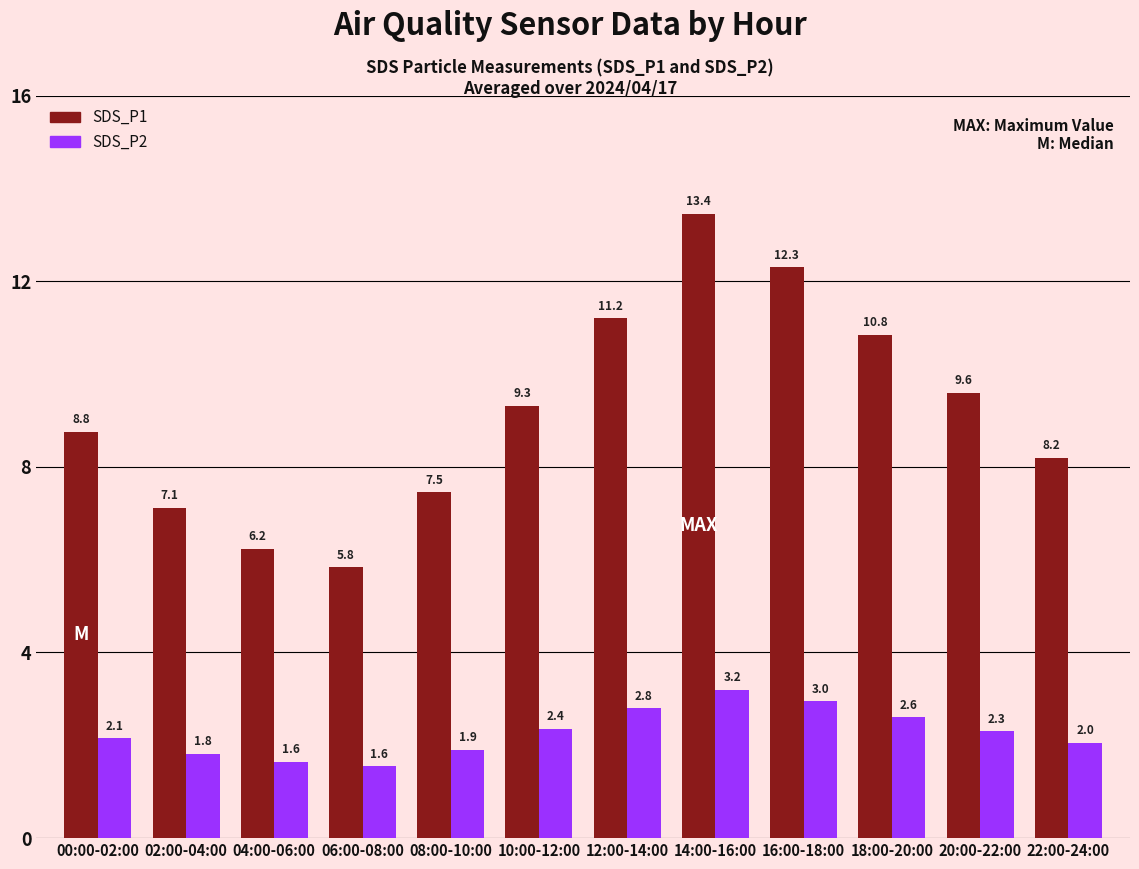

At which label does SDS_P2 first exceed 2?

00:00-02:00